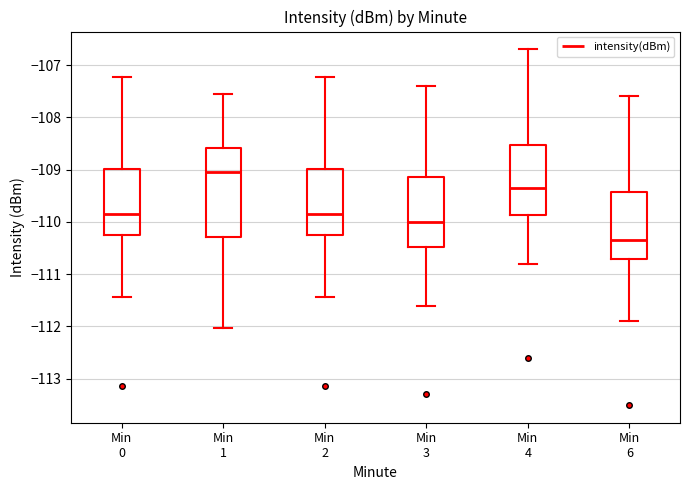

Which box has the lowest median line?

Min 6